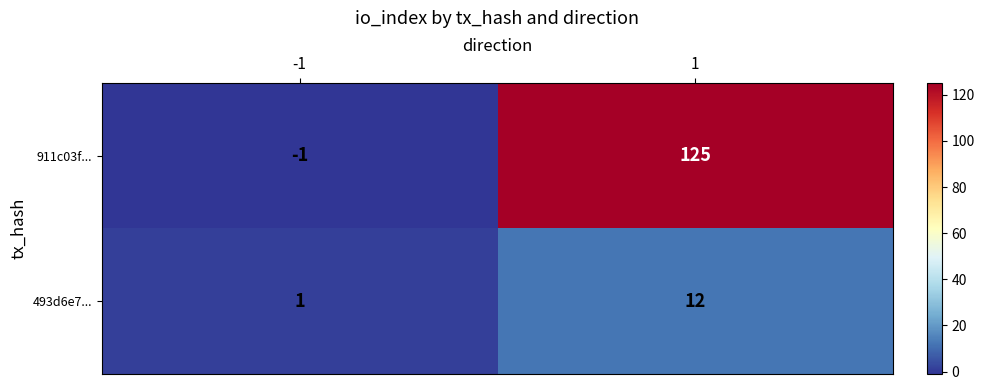

What is the highest value of the 911c03f... series?

125